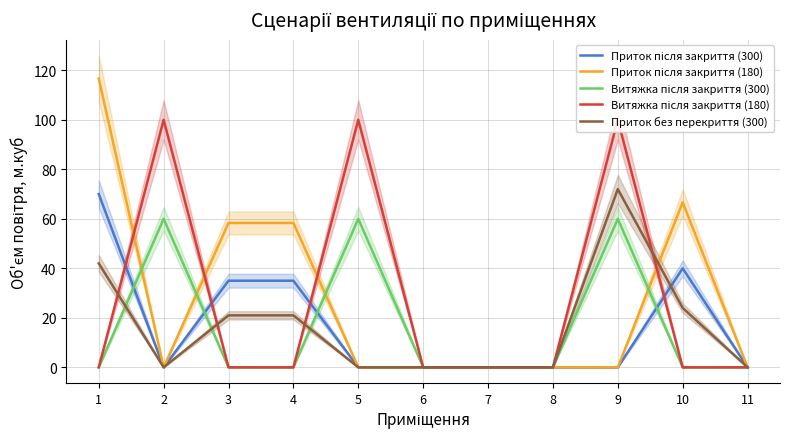

In Приток без перекриття (300), how many points are higher than both neighbors (excluding endpoints)?

1